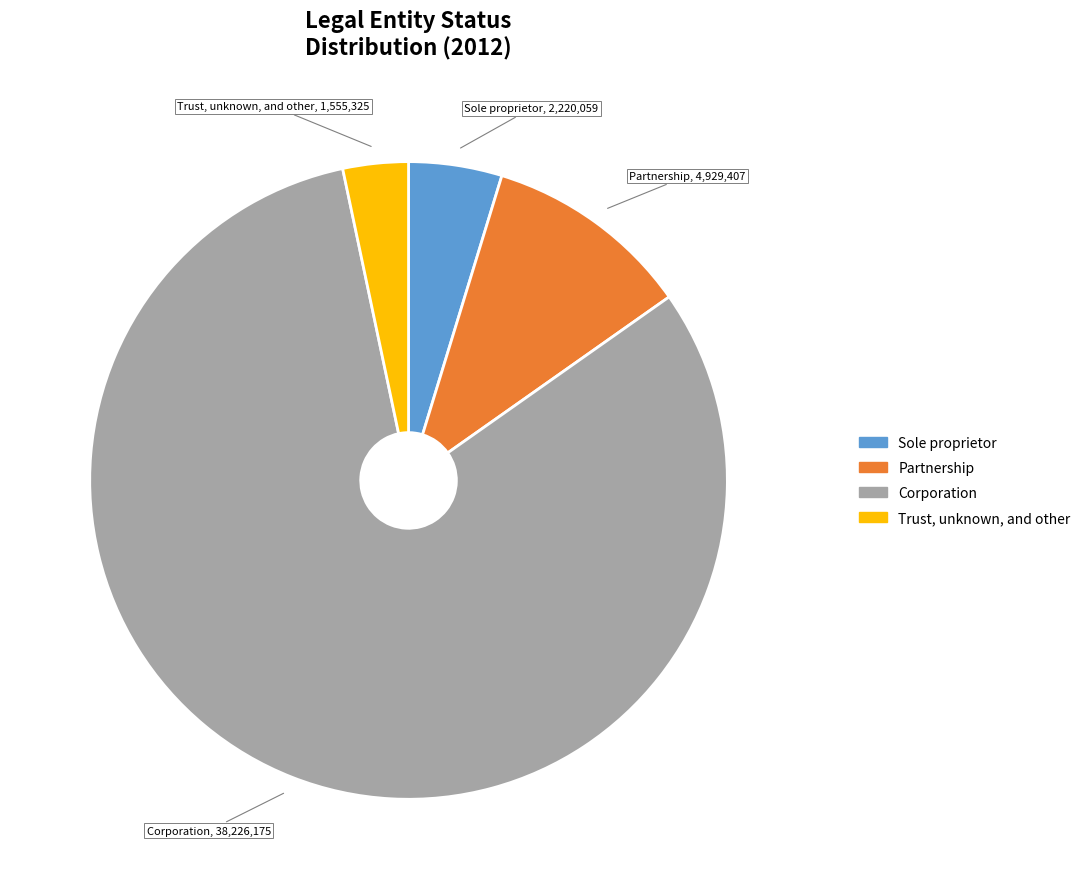

Approximately how many times larger is the value at Trust, unknown, and other compared to Partnership?

0.3